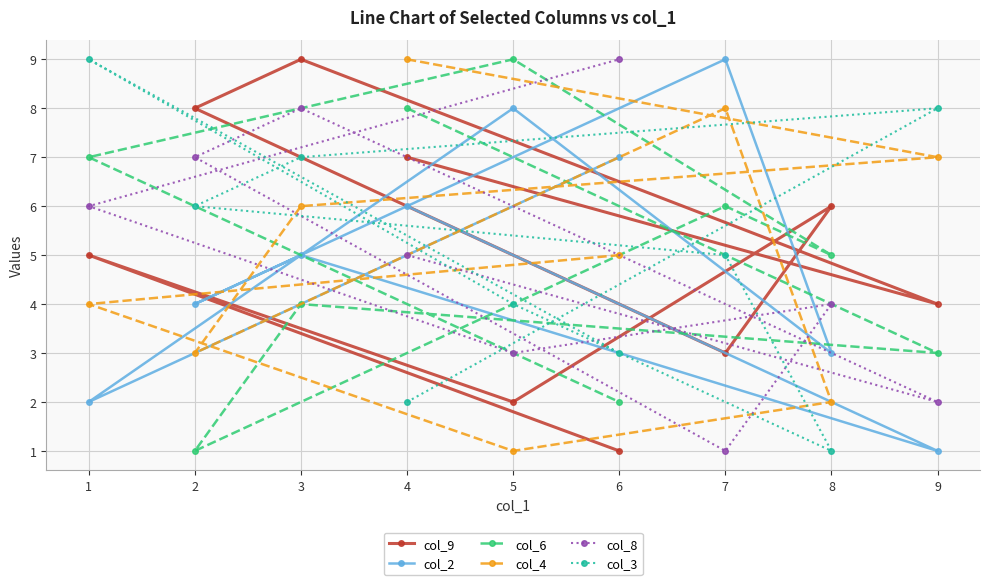

The col_3 series shows 10 at 2. True or false?

False